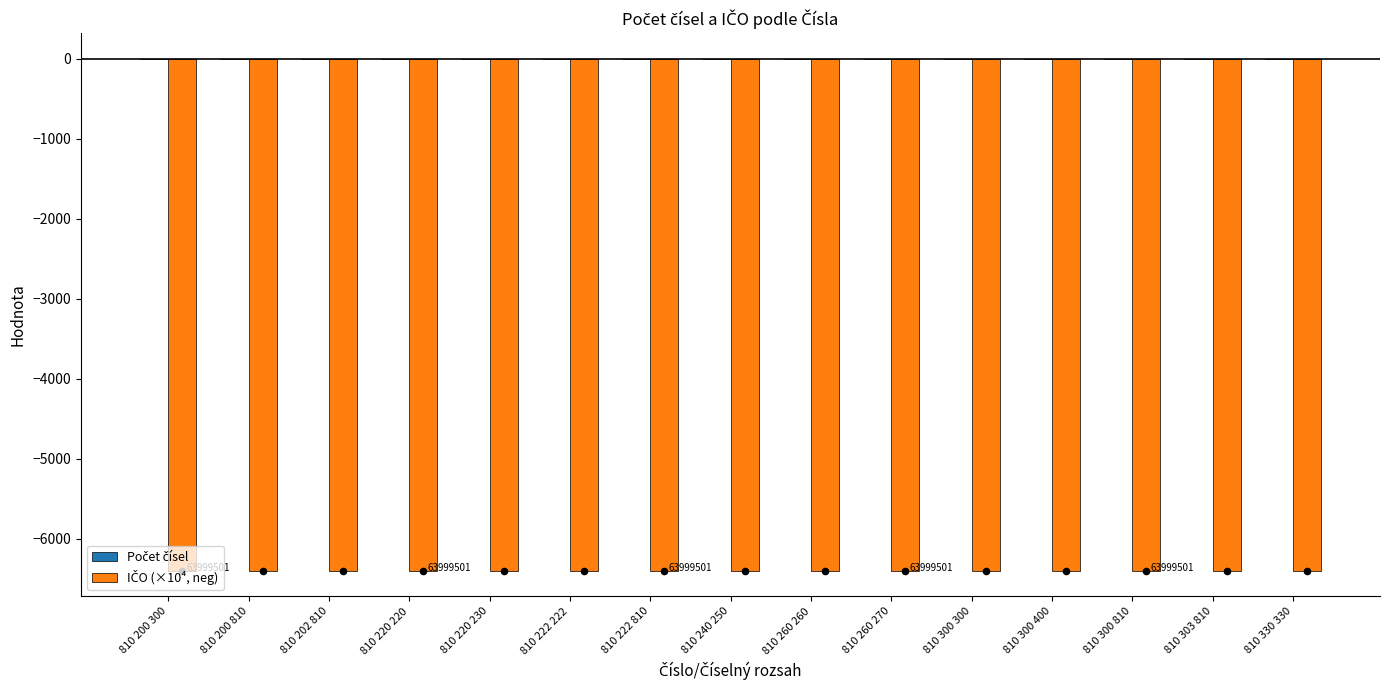

Which series contains the lowest Y value?

IČO (×10⁴, neg)